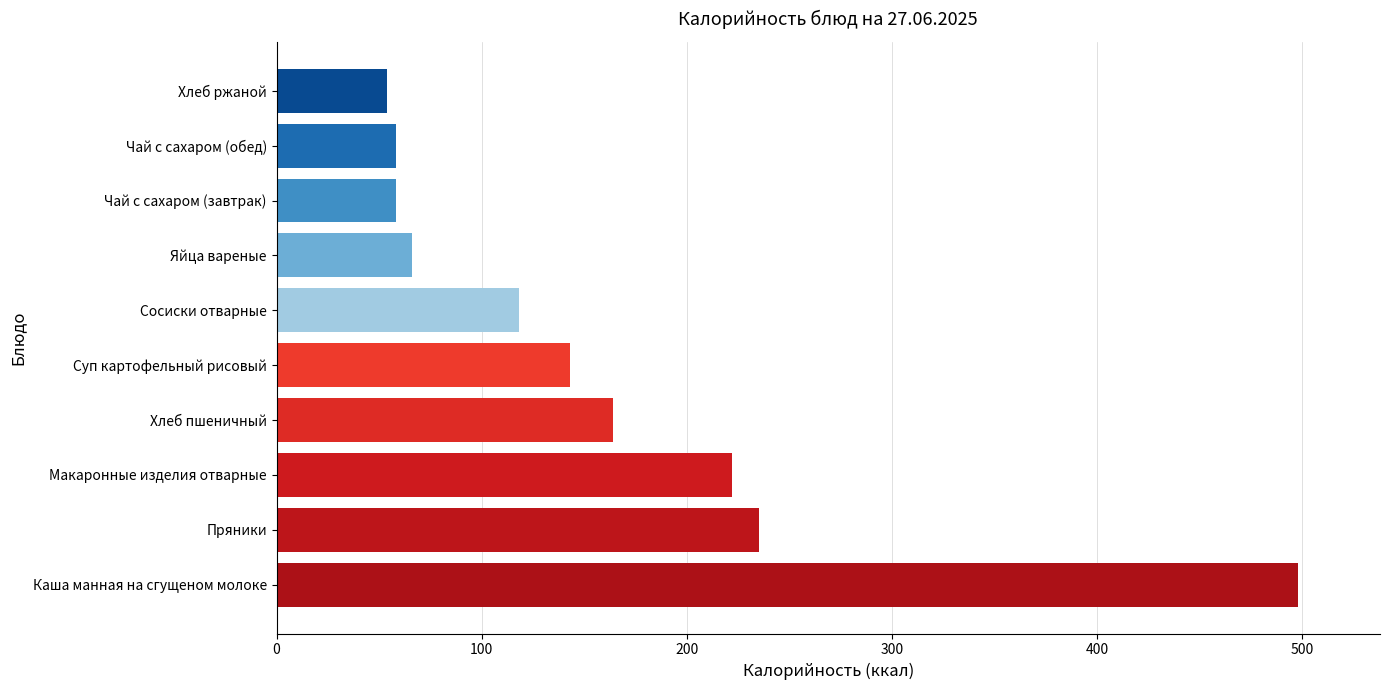

The value at Чай с сахаром (обед) is 58. True or false?

True